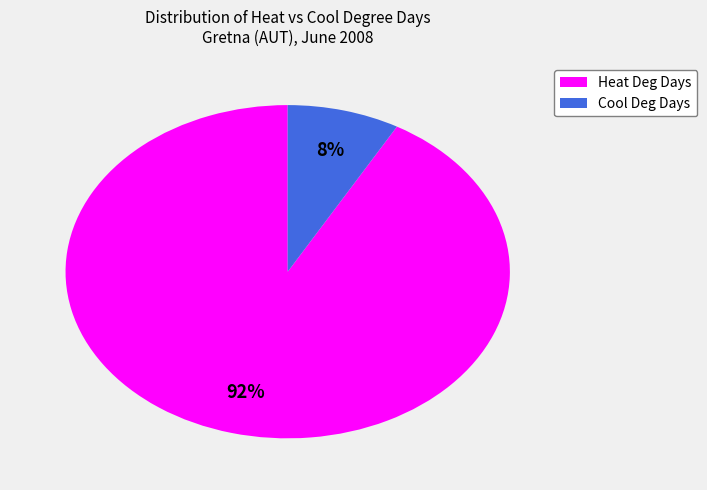

Between Cool Deg Days and Heat Deg Days, which is larger?

Heat Deg Days